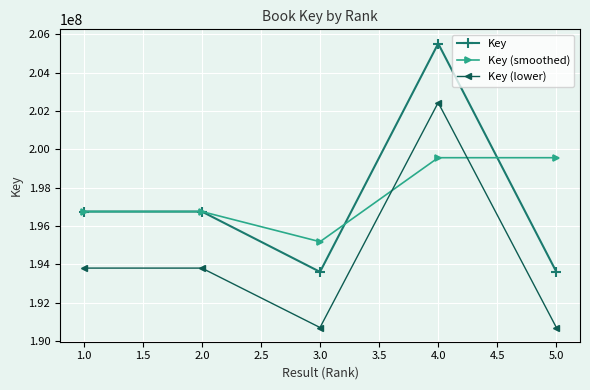

Rank the series by their maximum value, from lowest to highest.

Key (smoothed), Key (lower), Key